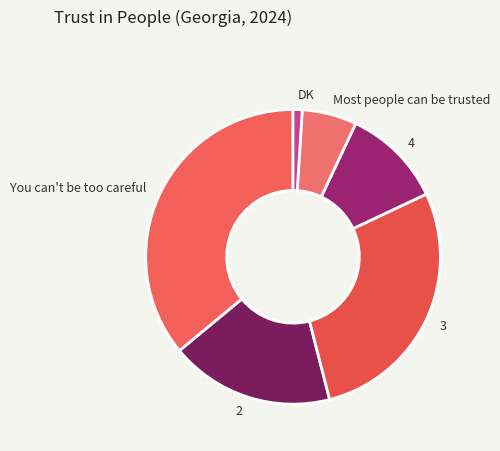

Which slice is the largest?

You can't be too careful